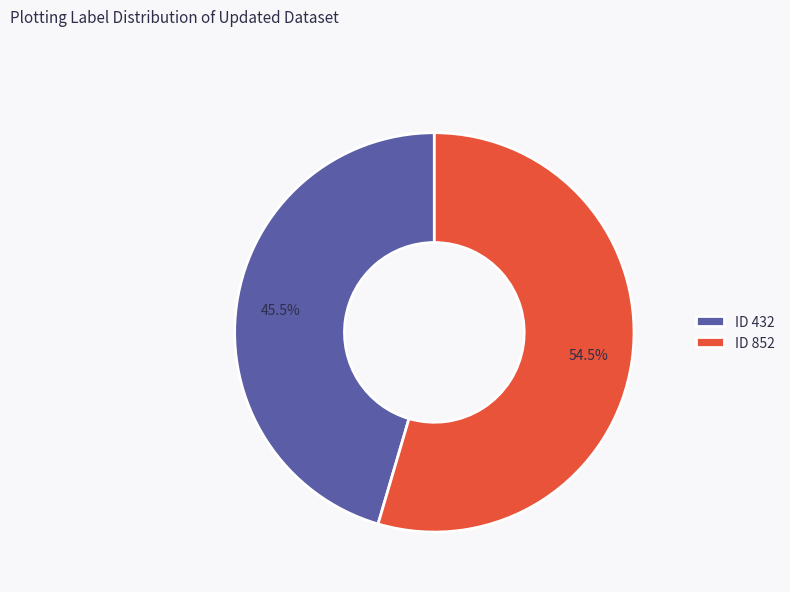

Approximately how many times larger is the value at ID 432 compared to ID 852?

0.8